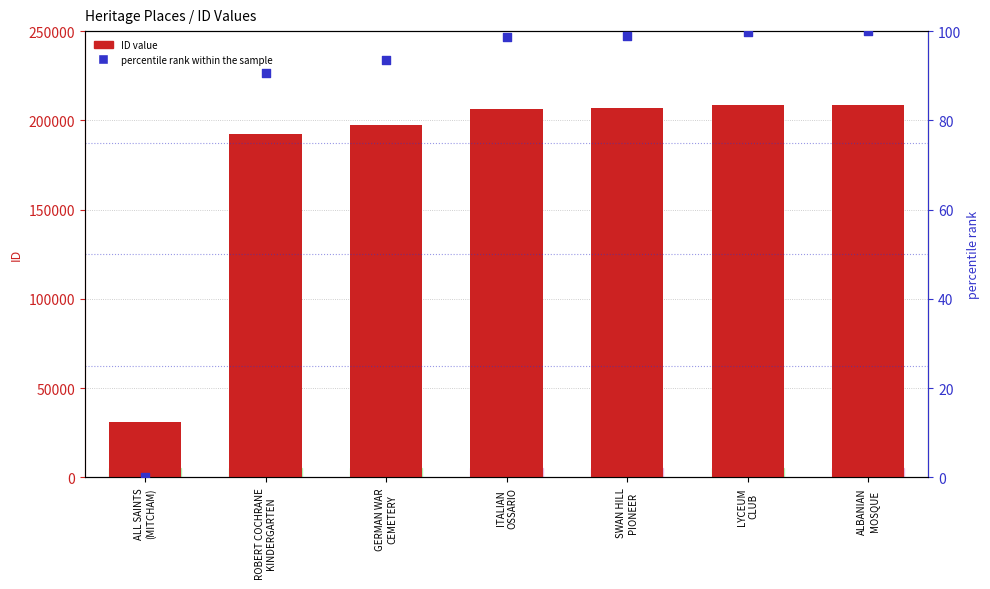

What is the total value across all series at LYCEUM
CLUB?

208479.7